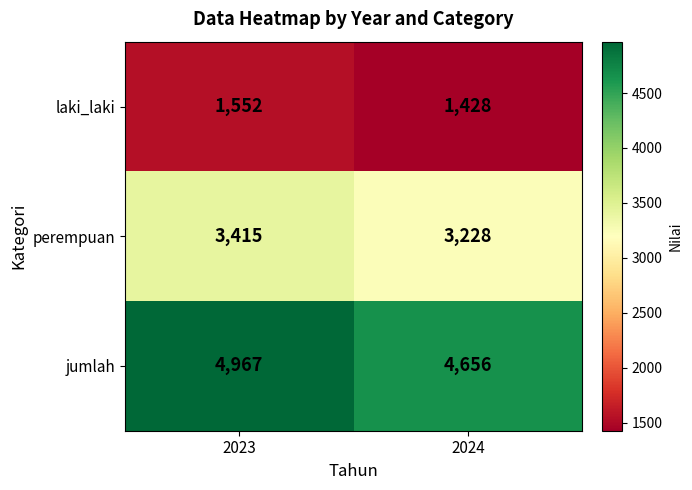

Is it true that jumlah equals 4656 at 2024?

True